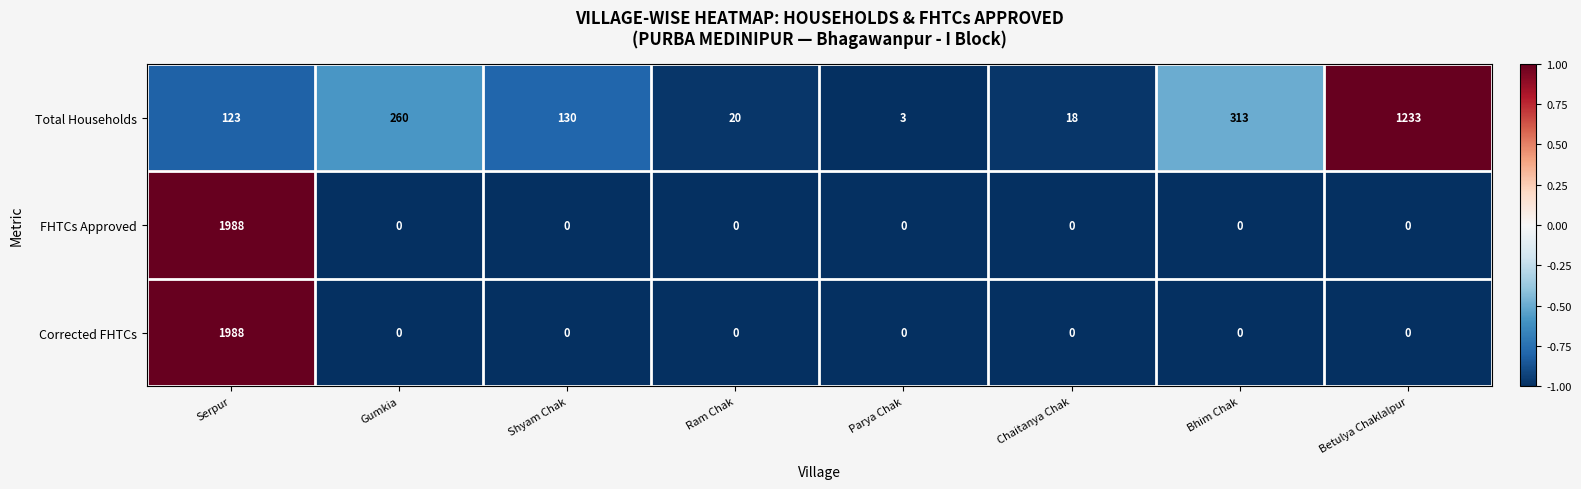

How many values in the Total Households series are below 130?

4